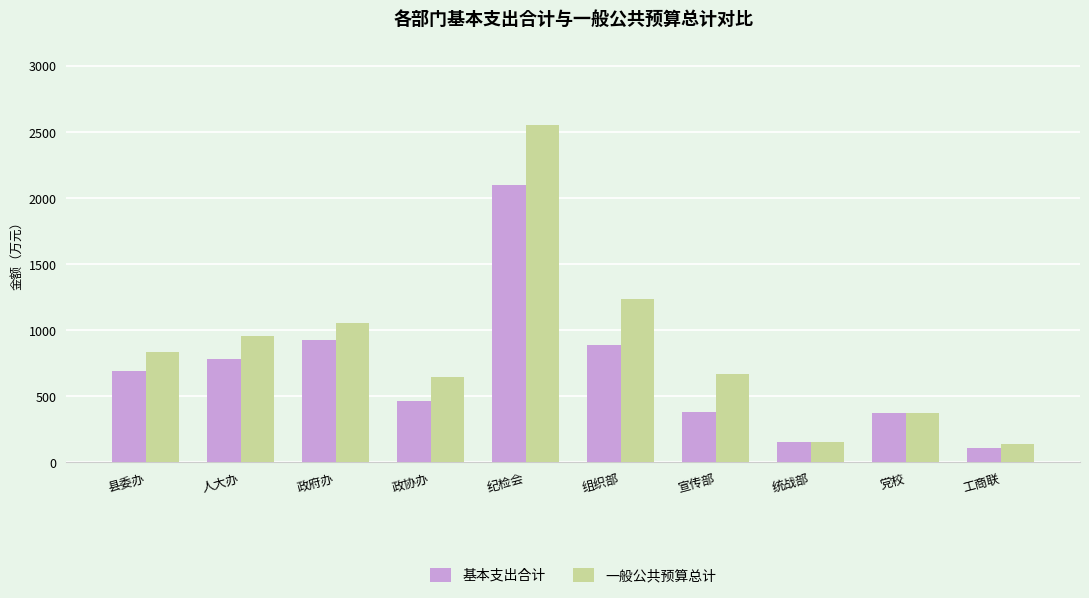

Which series has the largest range (max minus min)?

一般公共预算总计